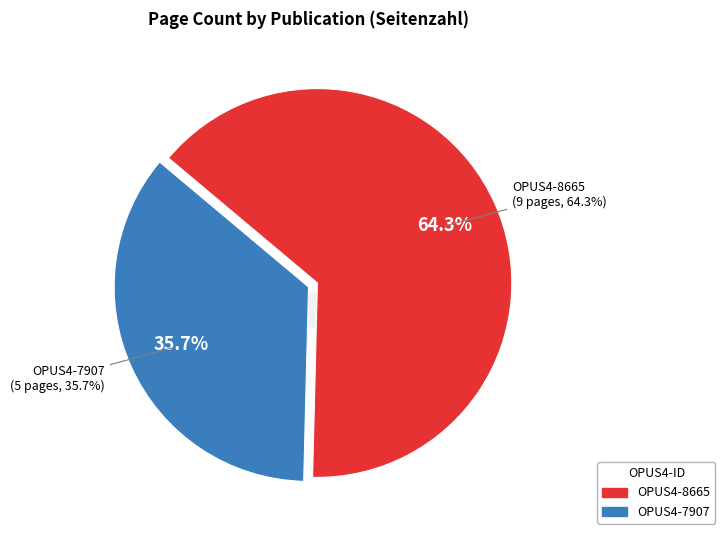

Does any single category account for the majority?

Yes